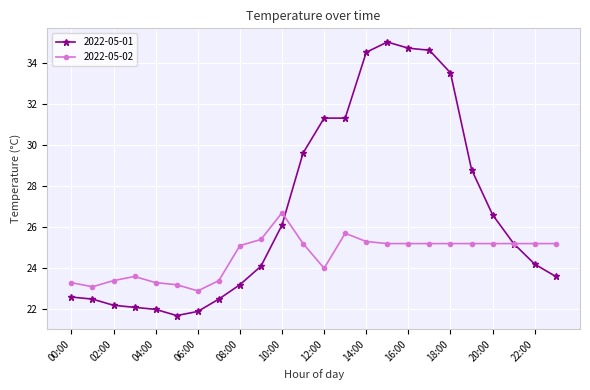

How many data points in 2022-05-01 are less than 25?

12